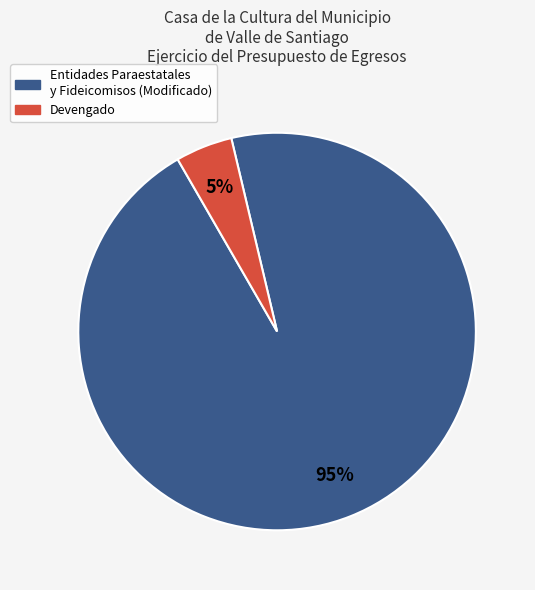

Does any single category account for the majority?

Yes